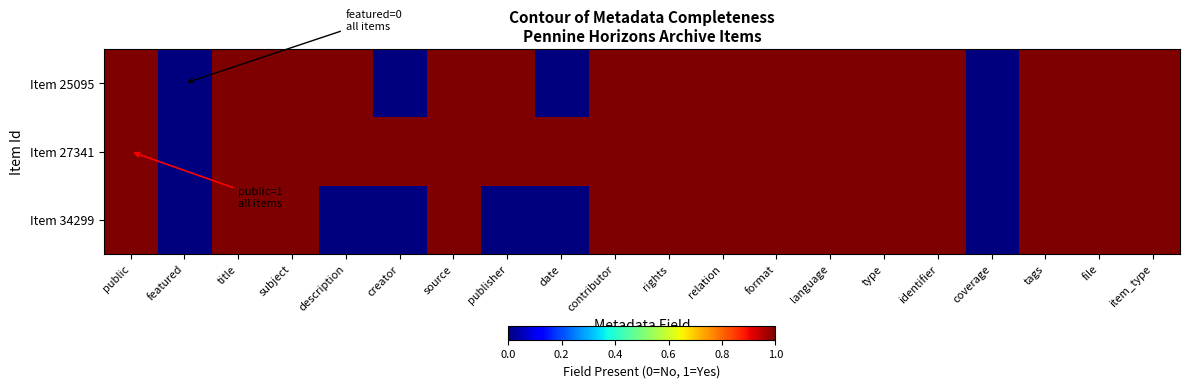

At which category does the chart reach its minimum across all series?

featured